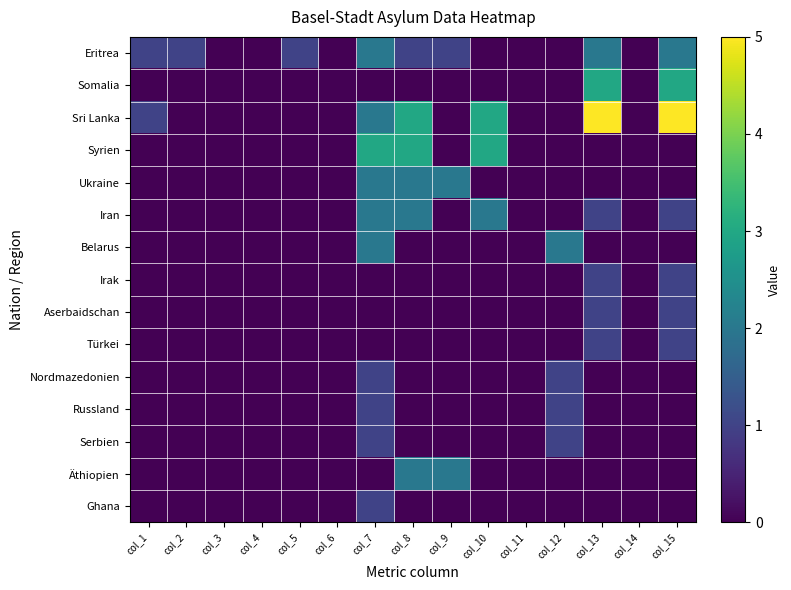

Rank the series at col_9 from highest to lowest value.

Ukraine, Äthiopien, Eritrea, Somalia, Sri Lanka, Syrien, Iran, Belarus, Irak, Aserbaidschan, Türkei, Nordmazedonien, Russland, Serbien, Ghana